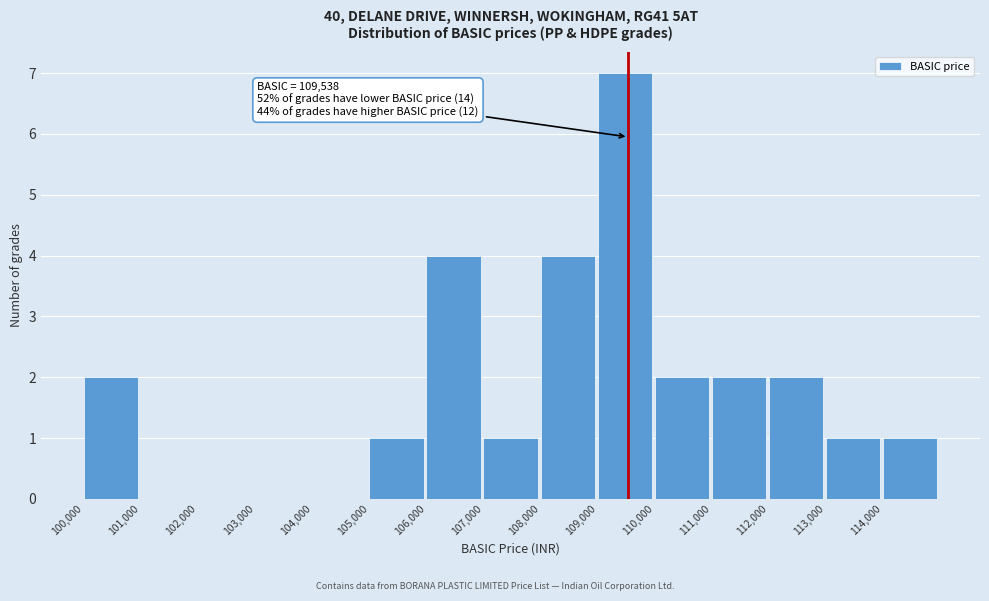

Which range on the x-axis has the tallest bar?

109000 to 110000